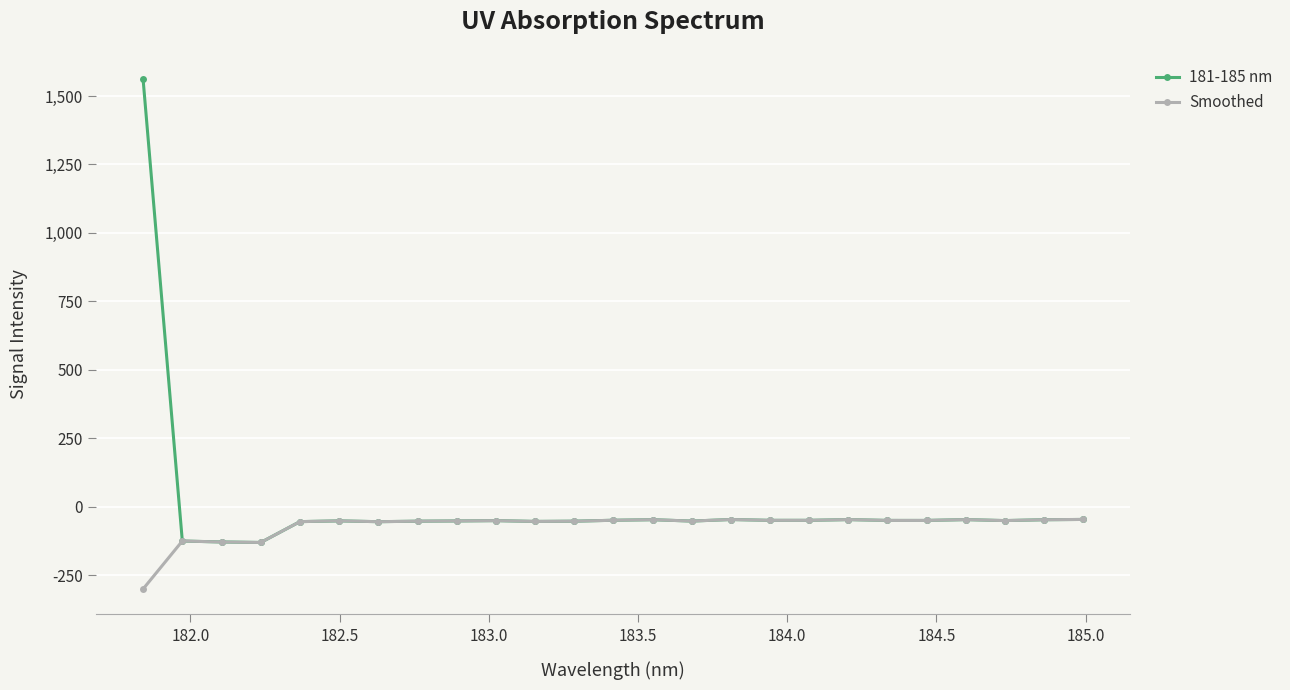

True or false: Smoothed has more than 2 points higher than both neighbors.

True